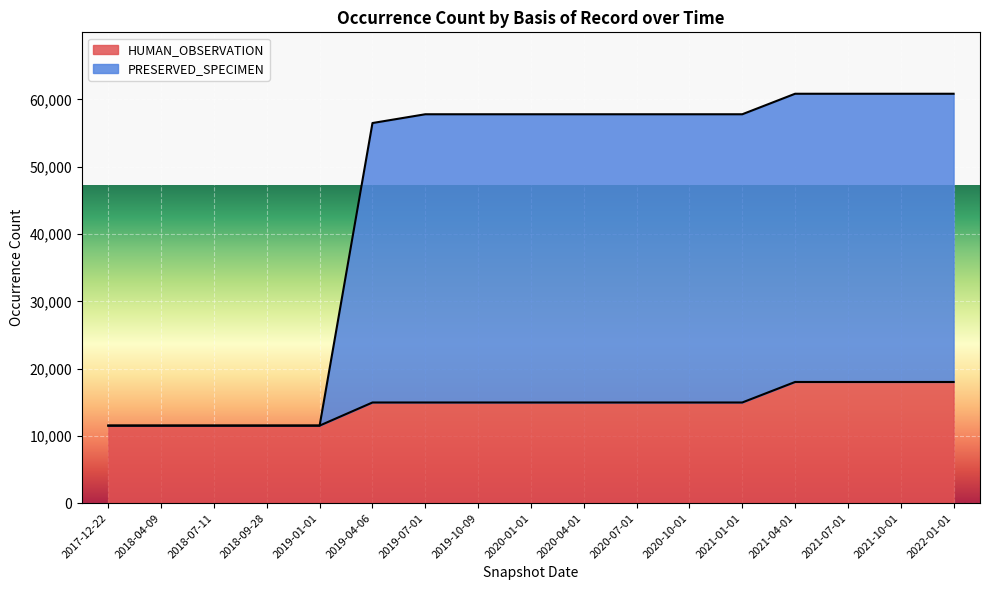

At which label is HUMAN_OBSERVATION closest to 14769?

2019-04-06